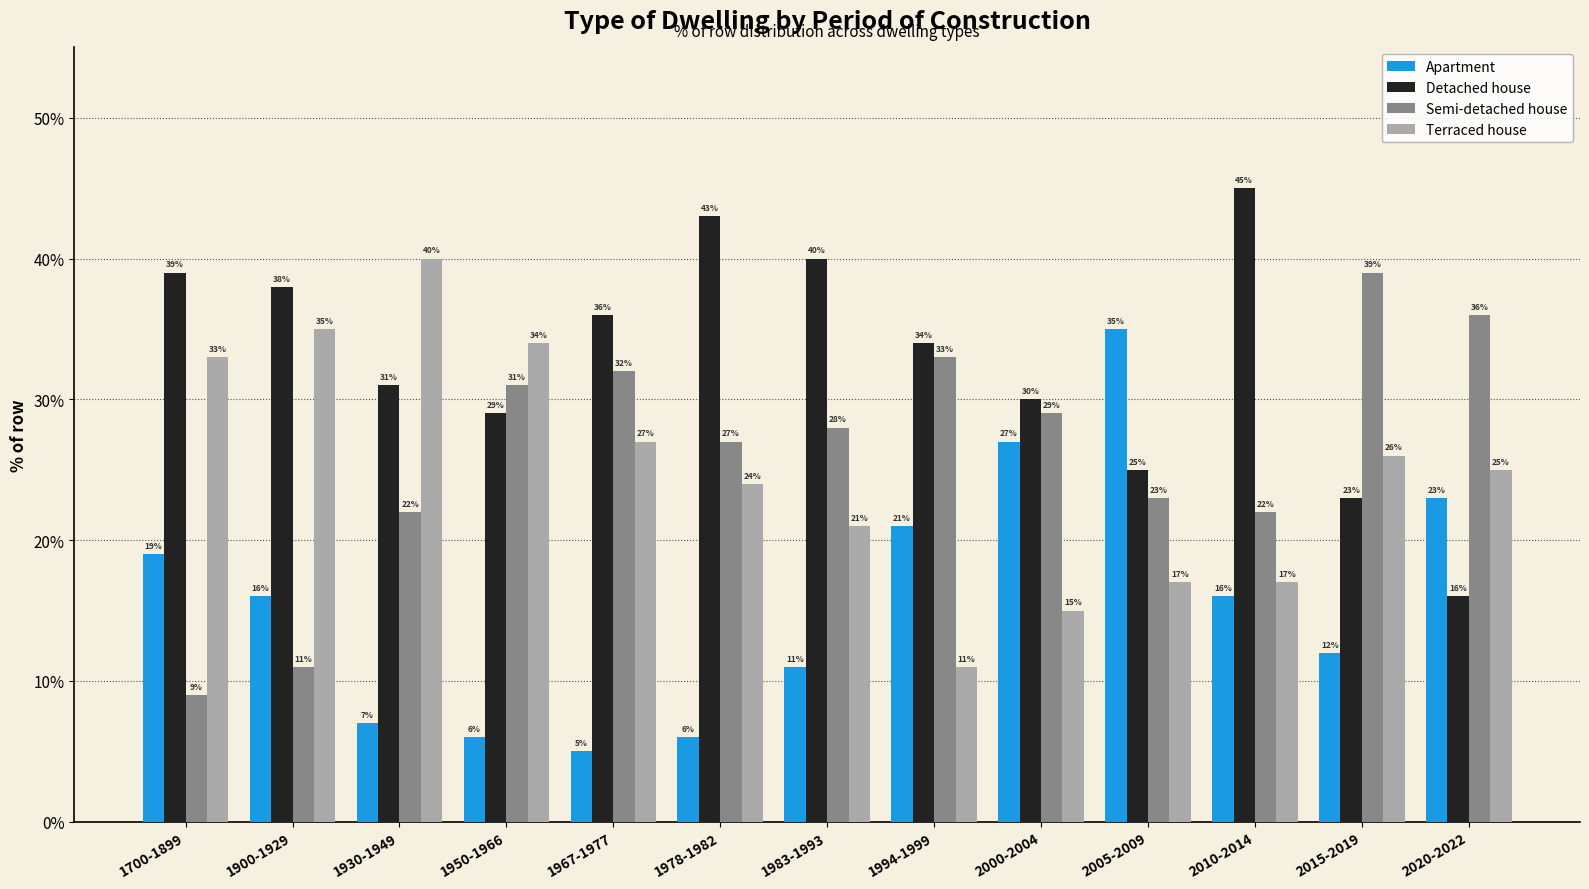

What is the total value across all series at 2010-2014?

100